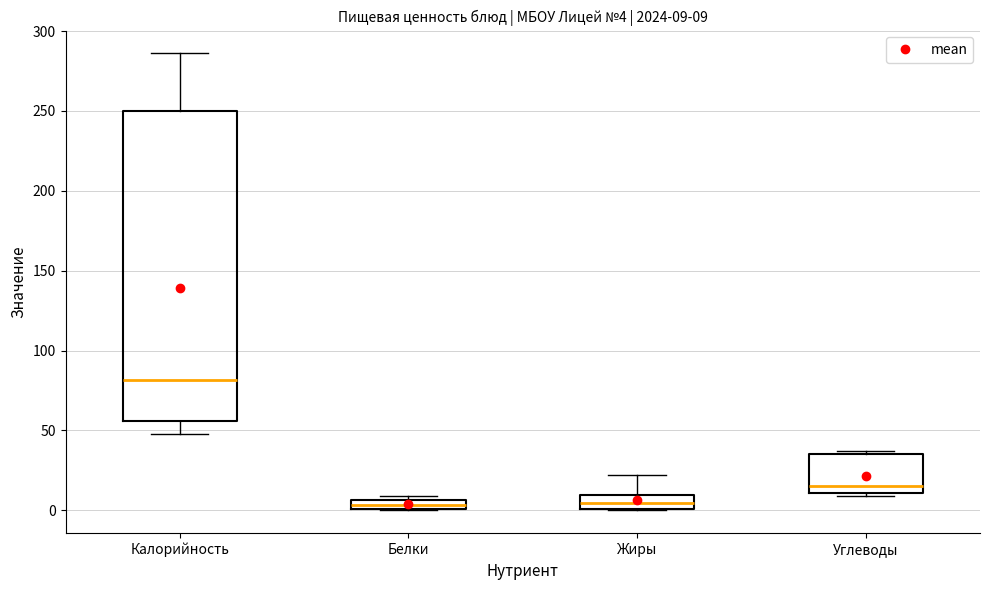

Comparing the boxes themselves (not the whiskers), which one is the tallest?

Калорийность